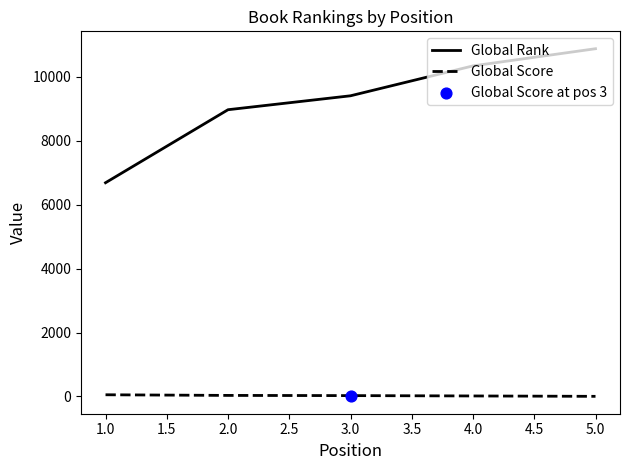

At how many categories does at least one series exceed 3084?

5